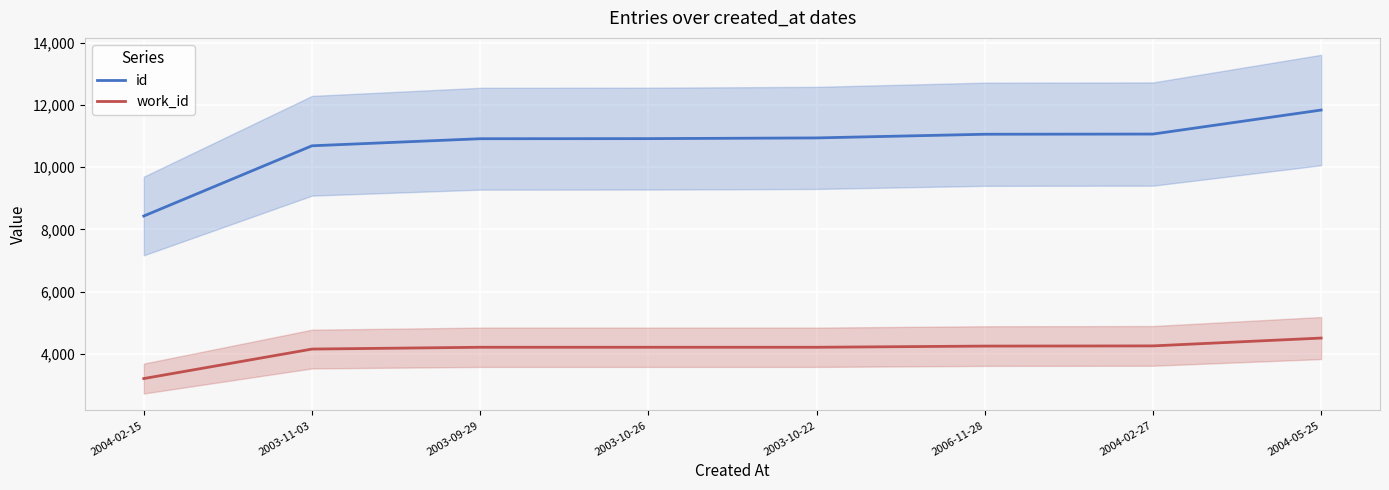

Which series has the largest total across all categories?

id